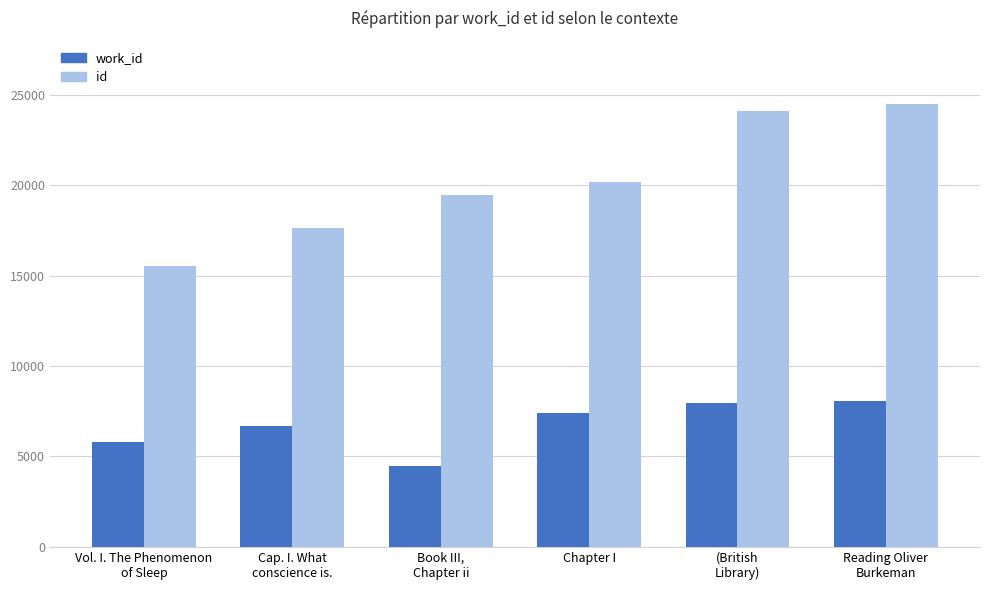

How many series are shown in this chart?

2